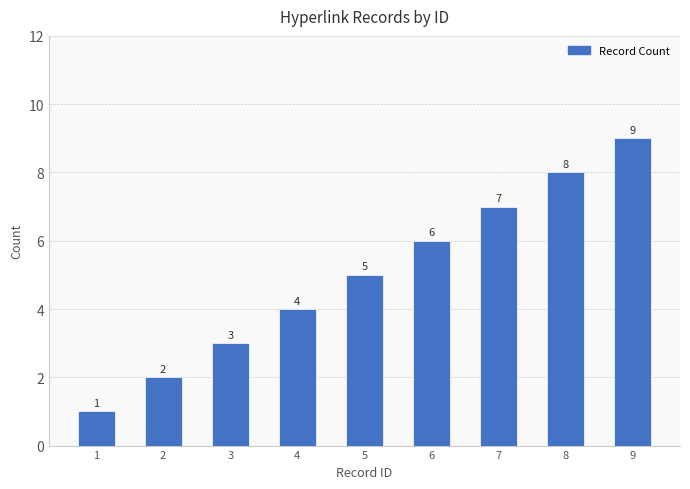

Does the chart contain any negative values?

No